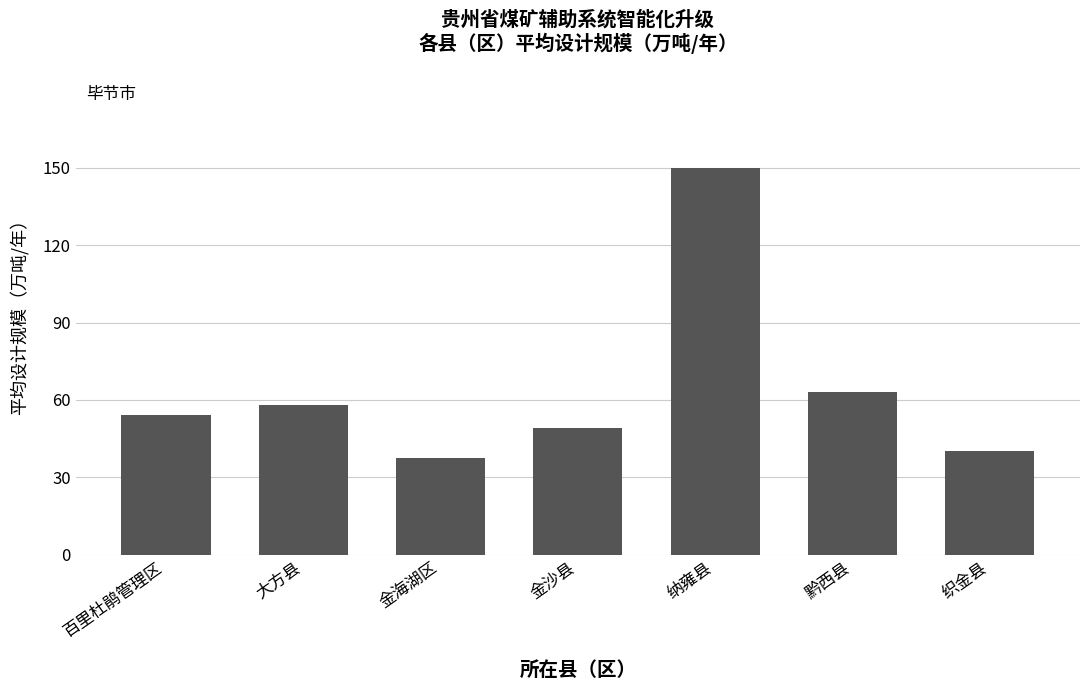

Which label corresponds to the smallest value in the chart?

金海湖区